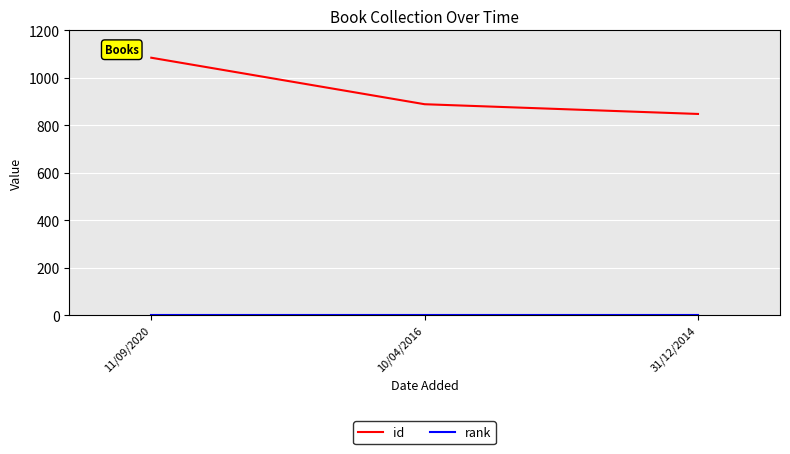

Read the id value at 10/04/2016, to the nearest 50.

900